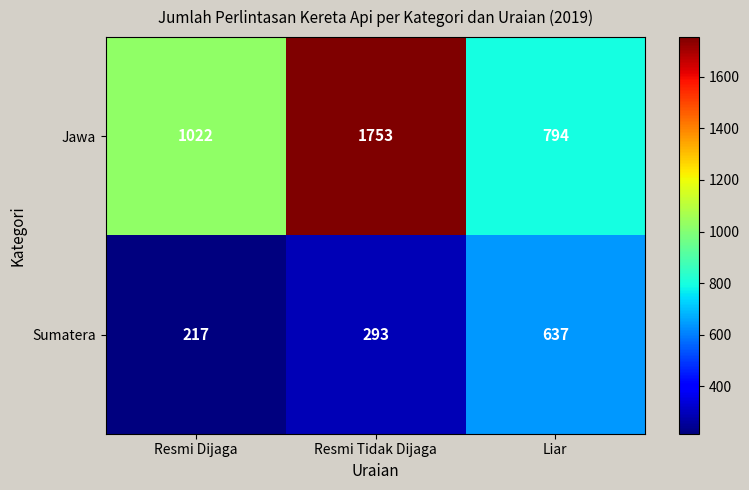

How many Sumatera values are between 217 and 637?

3